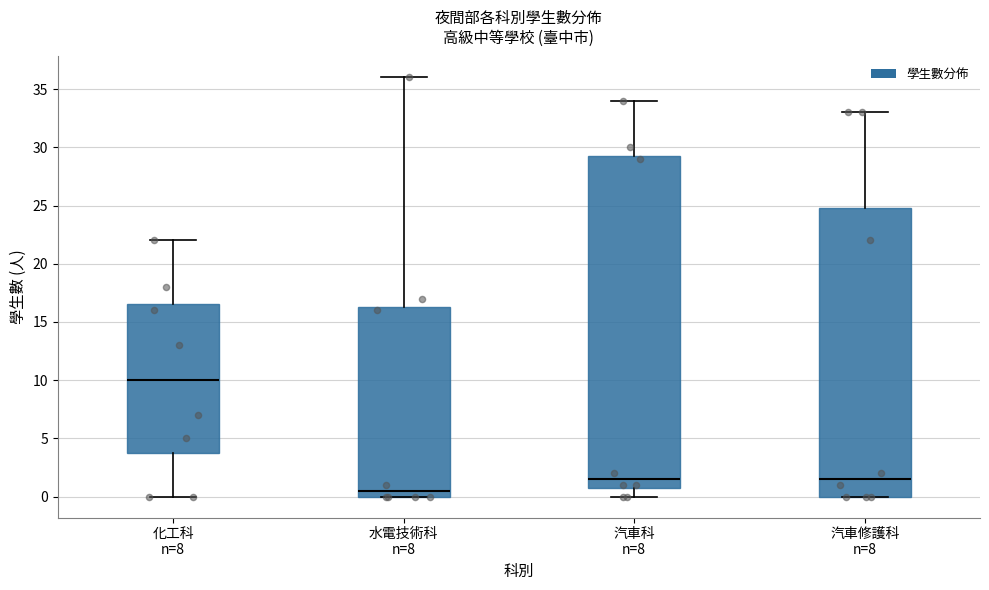

Reading left to right, read every box against the y-axis: the position of its median line, the range the box covers, and the ends of its whiskers. The values are not printed on the chart, so give them approximately, as read against the axis.

化工科 n=8: median 10.0, box 4.0 to 16.5, whiskers 0.0 to 22.0
水電技術科 n=8: median 0.5, box 0.0 to 16.5, whiskers 0.0 to 36.0
汽車科 n=8: median 1.5, box 1.0 to 29.5, whiskers 0.0 to 34.0
汽車修護科 n=8: median 1.5, box 0.0 to 25.0, whiskers 0.0 to 33.0